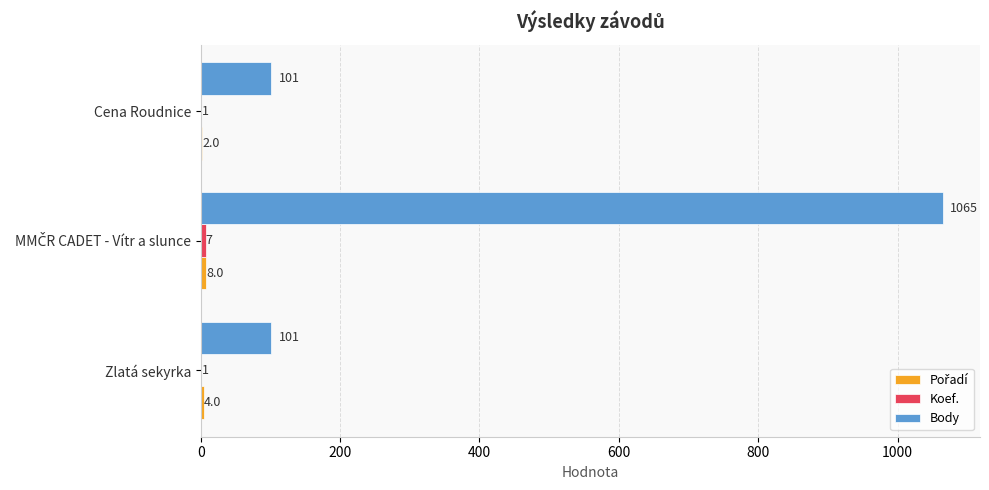

The value of Body at Cena Roudnice is 32. True or false?

False